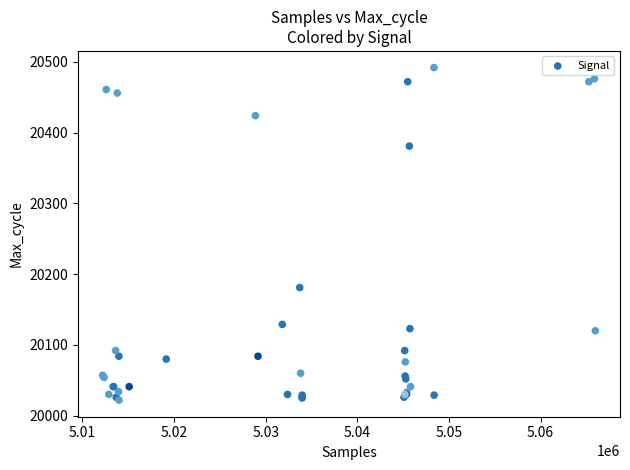

What Y value in the scatter plot is closest to 20257?

20181